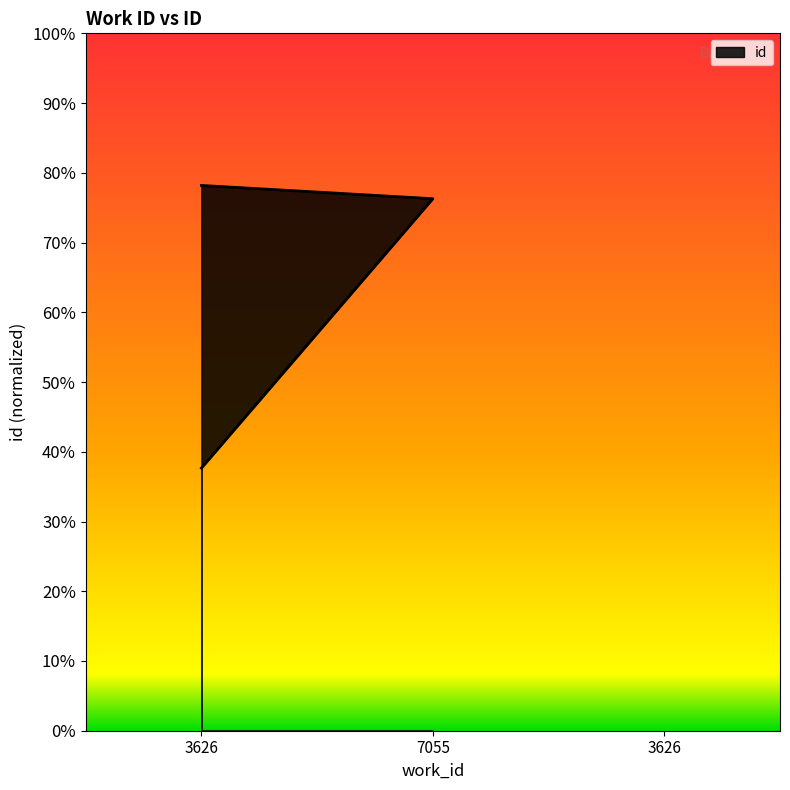

The value at 3626 is 0.6. True or false?

False